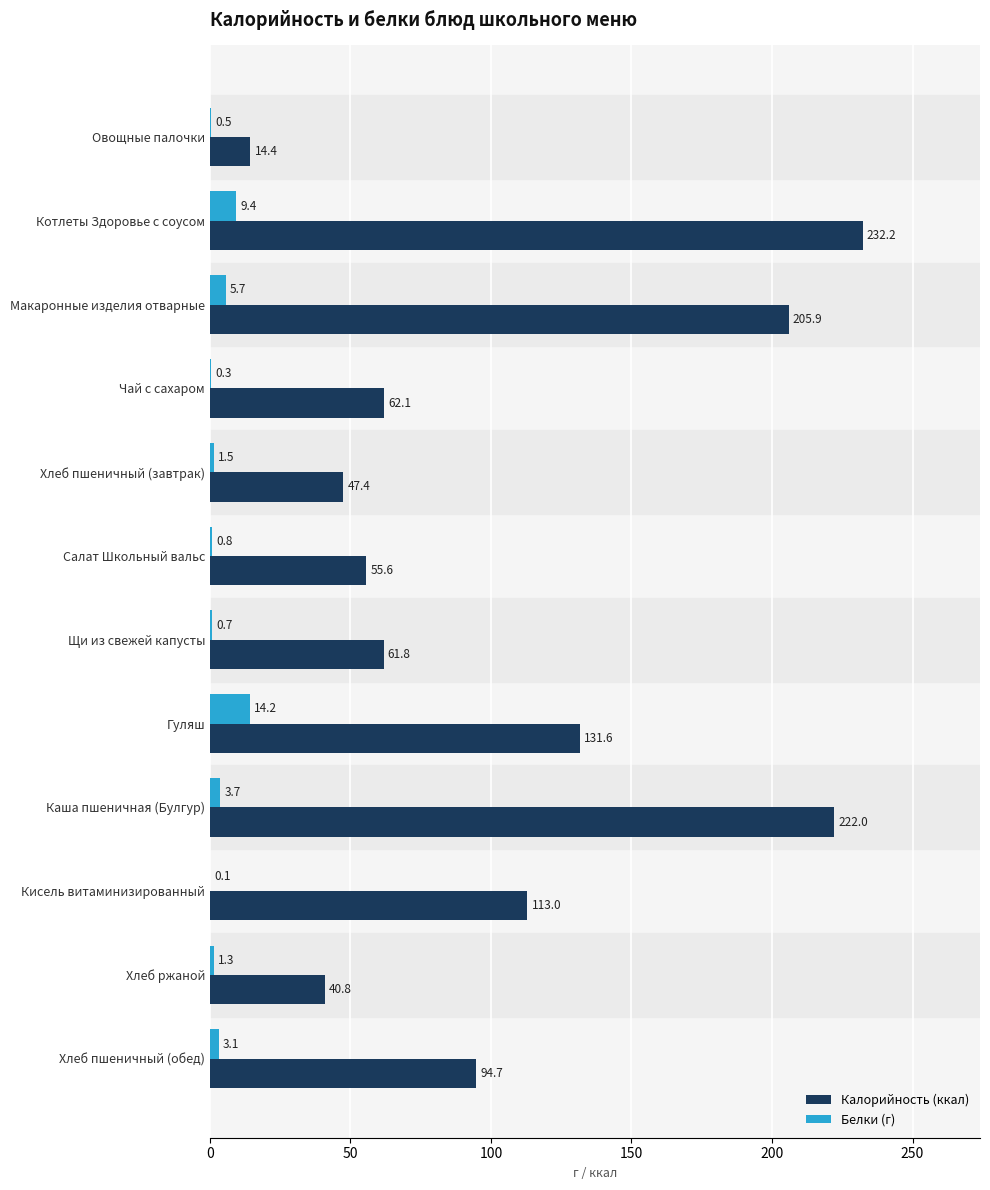

What is the sum of all Калорийность (ккал) values?

1281.5